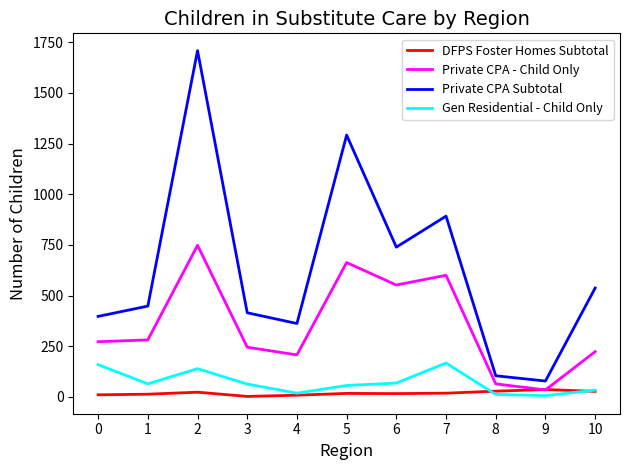

Rank the series by their maximum value, from highest to lowest.

Private CPA Subtotal, Private CPA - Child Only, Gen Residential - Child Only, DFPS Foster Homes Subtotal